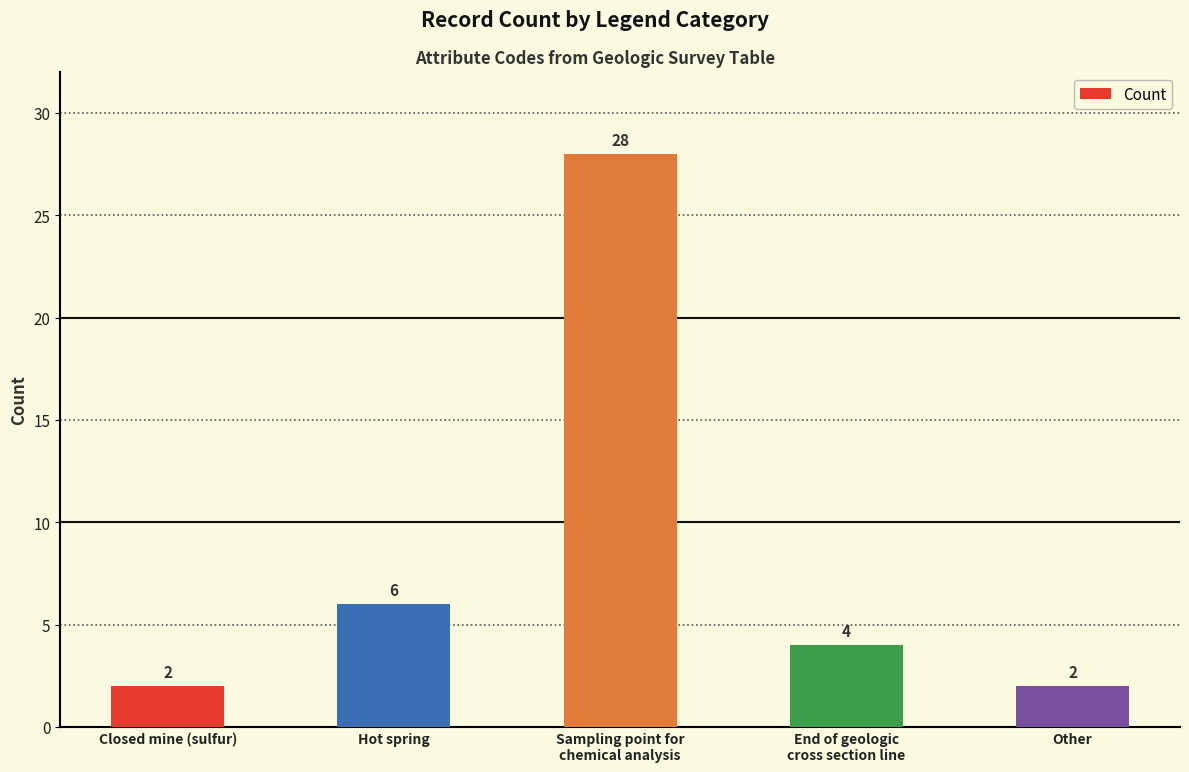

Reading left to right, what are all the values shown in this chart?

Closed mine (sulfur)=2	Hot spring=6	Sampling point for
chemical analysis=28	End of geologic
cross section line=4	Other=2